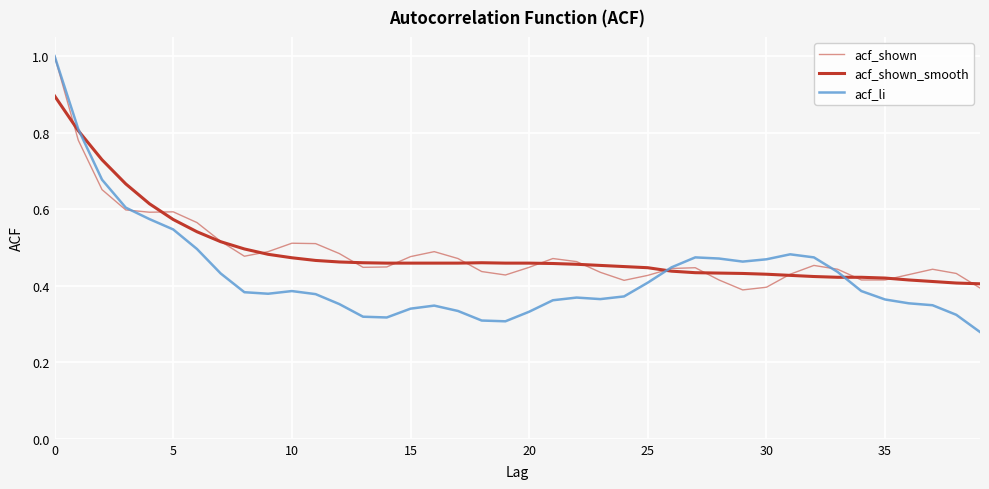

Count the number of categories in the chart.

40